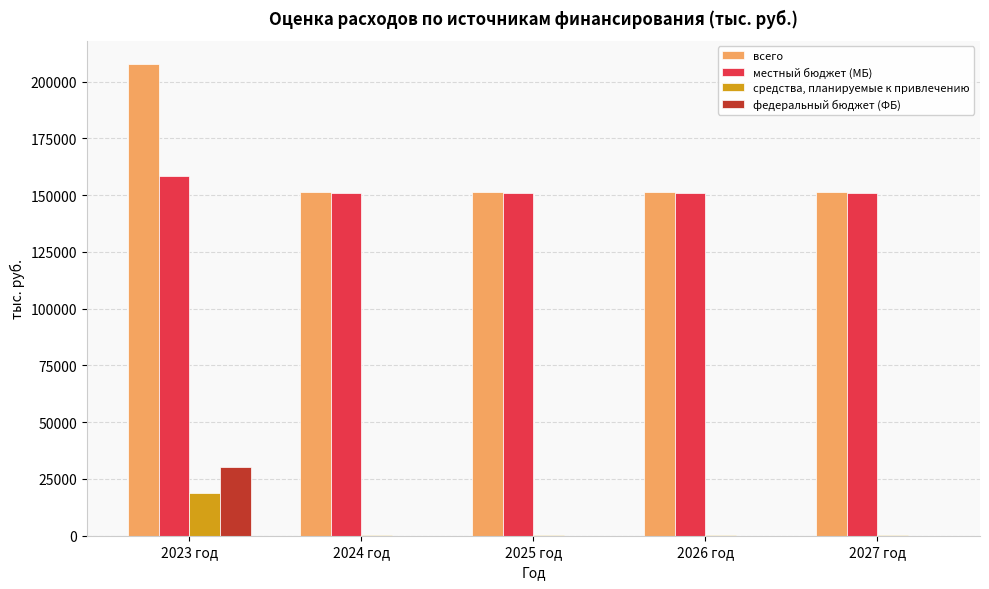

Which series changed the most between 2023 год and 2027 год?

всего